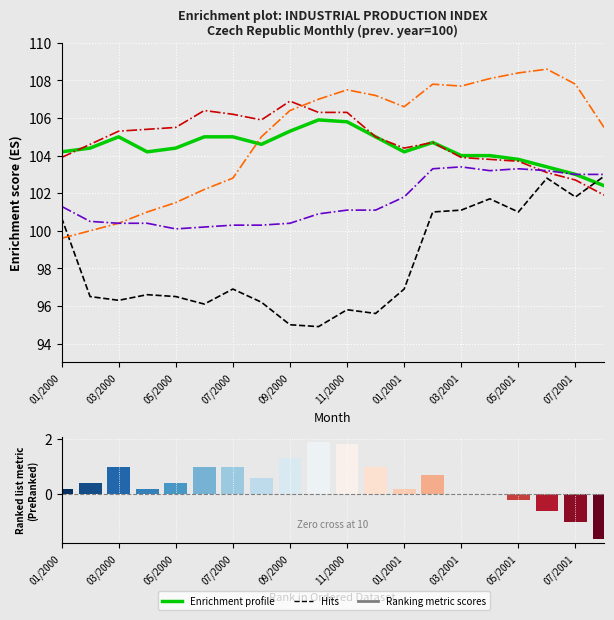

At how many categories does at least one series exceed 101?

20